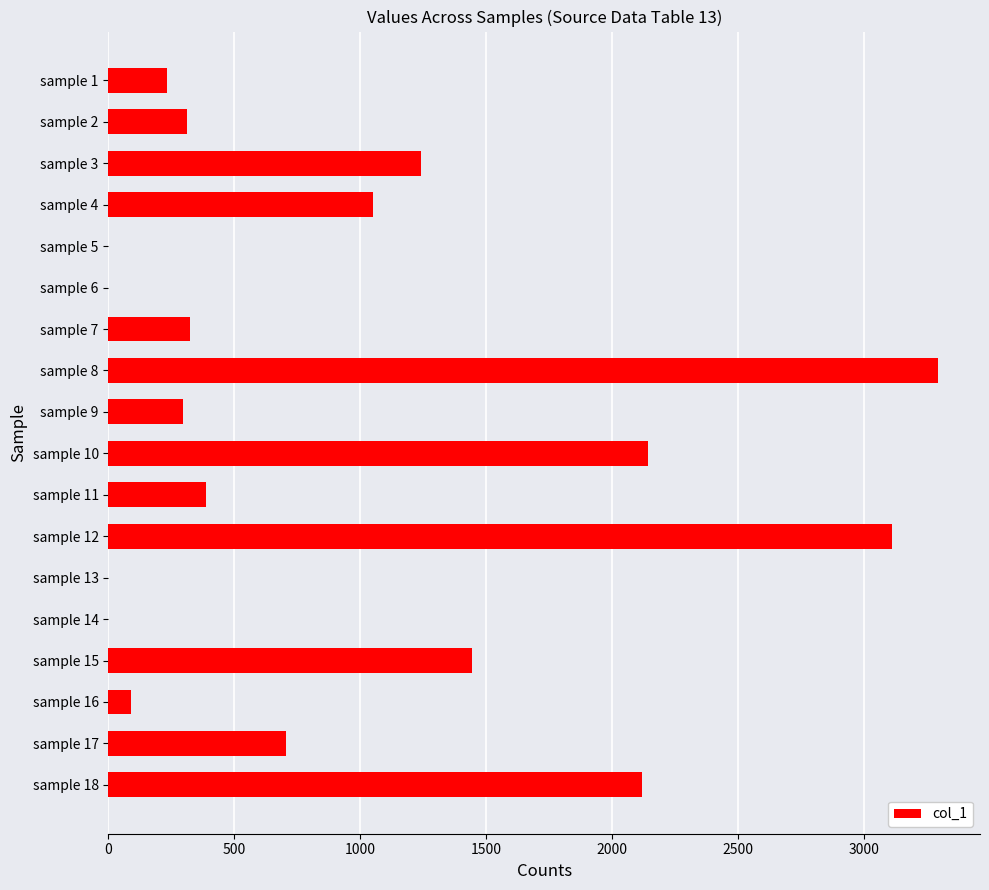

Are the bars horizontal?

Yes